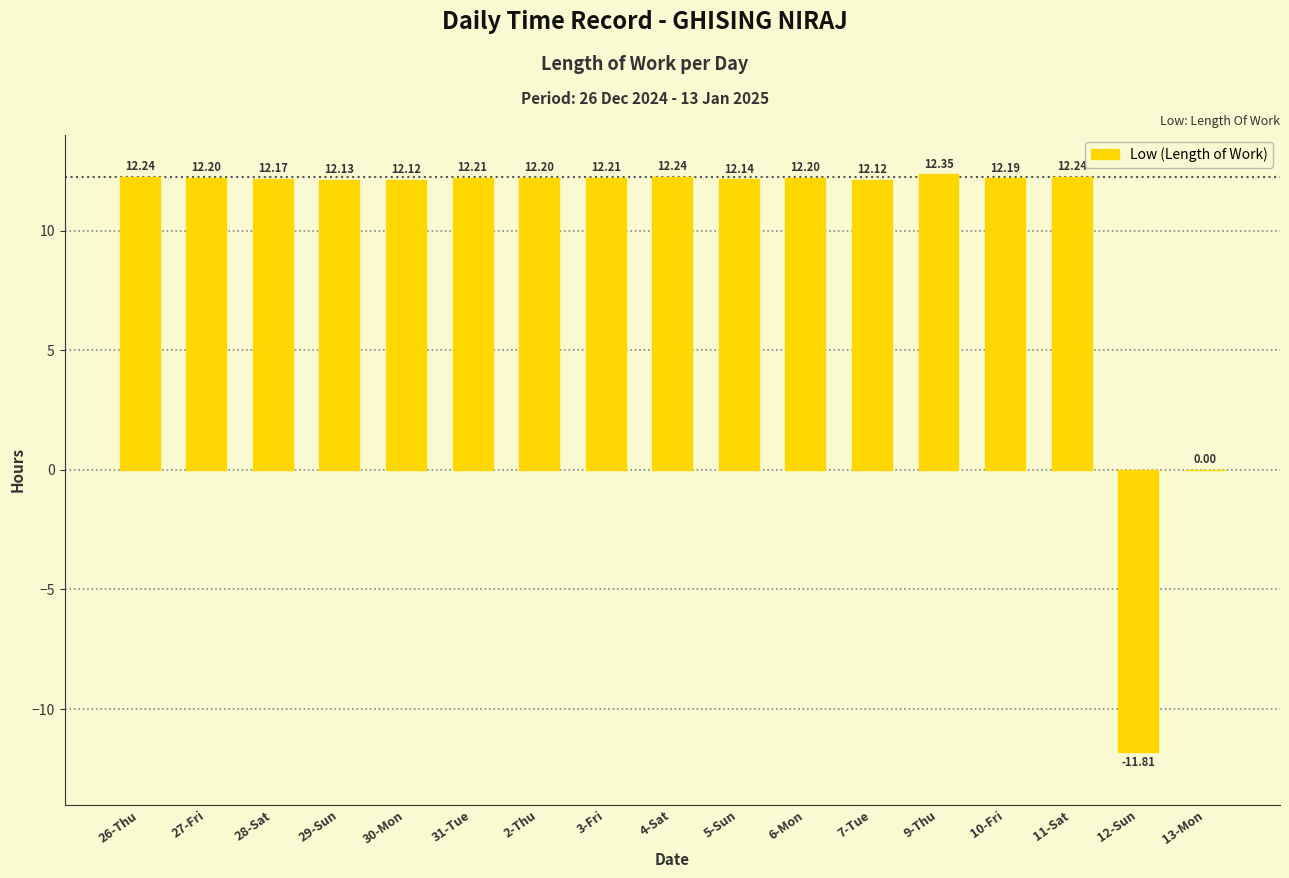

What is the approximate value at 10-Fri?

12.2